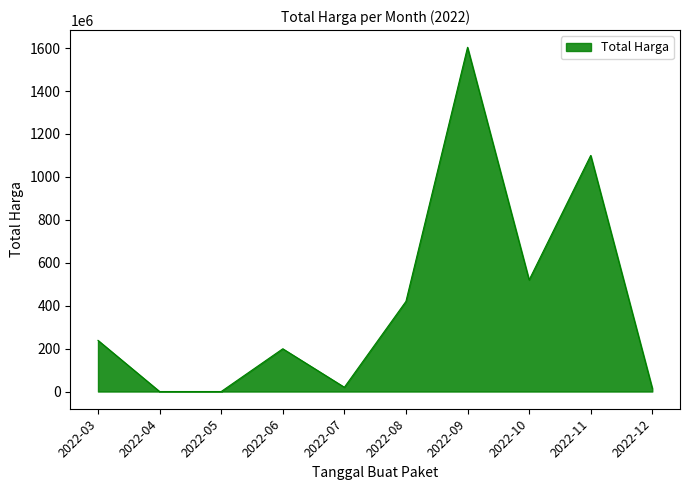

Is it true that the value at 2022-09 is 2265693933?

False